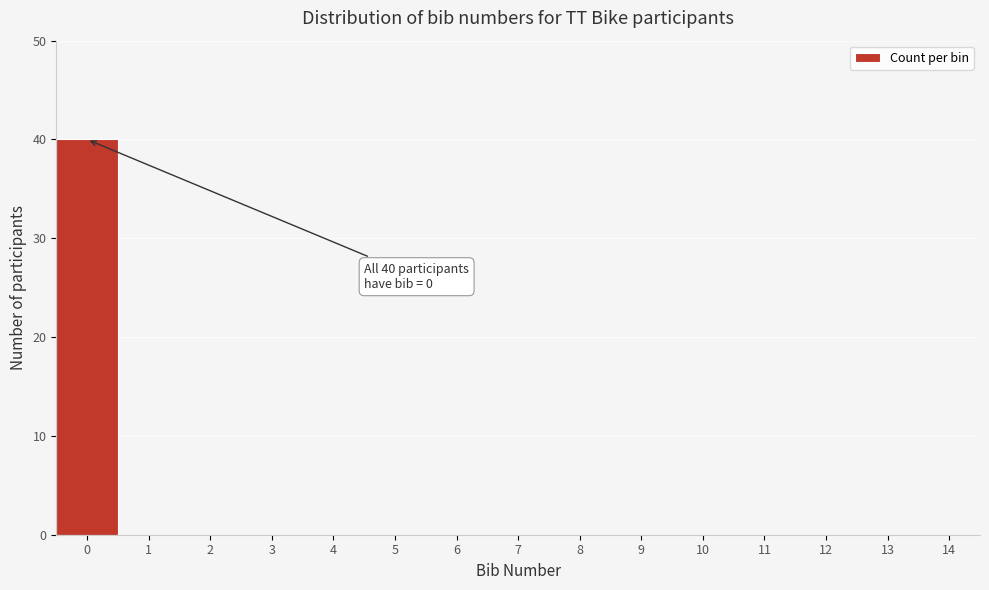

Reading left to right, what are all the values shown in this chart?

0=40	1=0	2=0	3=0	4=0	5=0	6=0	7=0	8=0	9=0	10=0	11=0	12=0	13=0	14=0